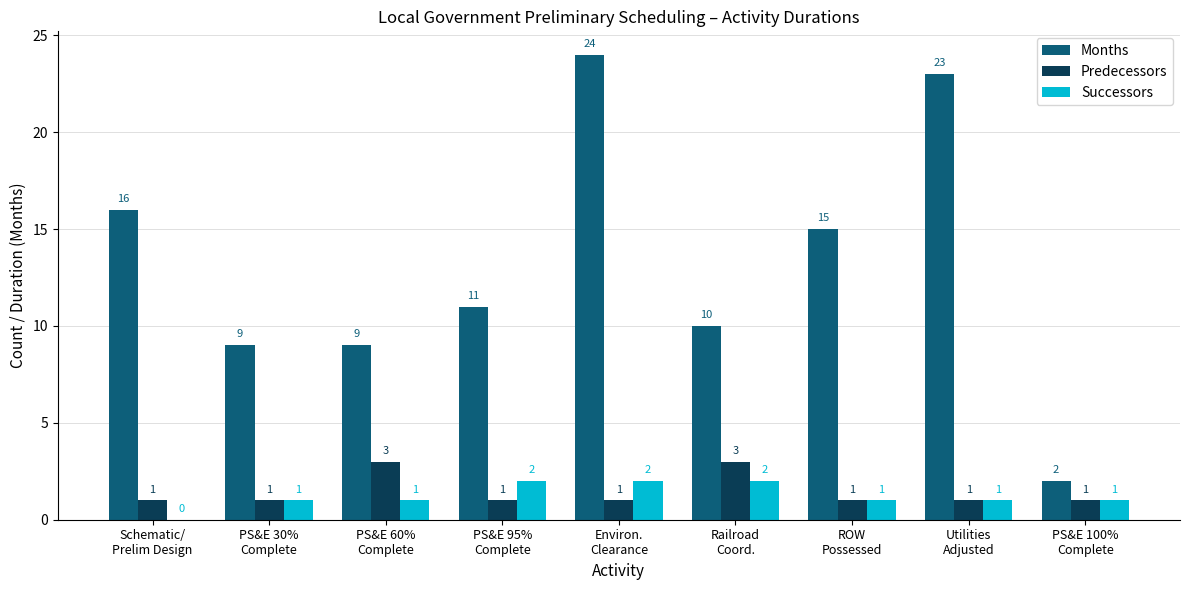

Reading right to left, list all the values displayed in this chart.

Months: PS&E 100%
Complete=2	Utilities
Adjusted=23	ROW
Possessed=15	Railroad
Coord.=10	Environ.
Clearance=24	PS&E 95%
Complete=11	PS&E 60%
Complete=9	PS&E 30%
Complete=9	Schematic/
Prelim Design=16
Predecessors: PS&E 100%
Complete=1	Utilities
Adjusted=1	ROW
Possessed=1	Railroad
Coord.=3	Environ.
Clearance=1	PS&E 95%
Complete=1	PS&E 60%
Complete=3	PS&E 30%
Complete=1	Schematic/
Prelim Design=1
Successors: PS&E 100%
Complete=1	Utilities
Adjusted=1	ROW
Possessed=1	Railroad
Coord.=2	Environ.
Clearance=2	PS&E 95%
Complete=2	PS&E 60%
Complete=1	PS&E 30%
Complete=1	Schematic/
Prelim Design=0